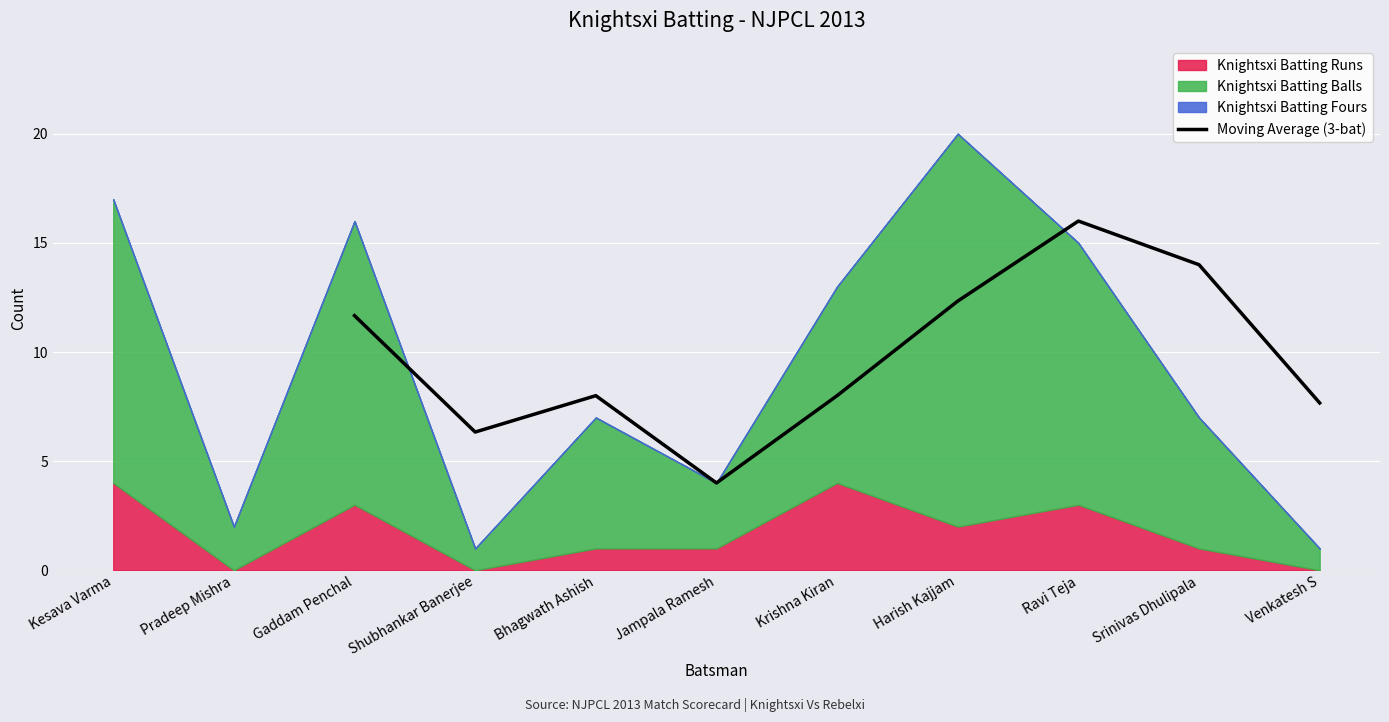

At which label does Moving Average (3-bat) first exceed 7?

Gaddam Penchal